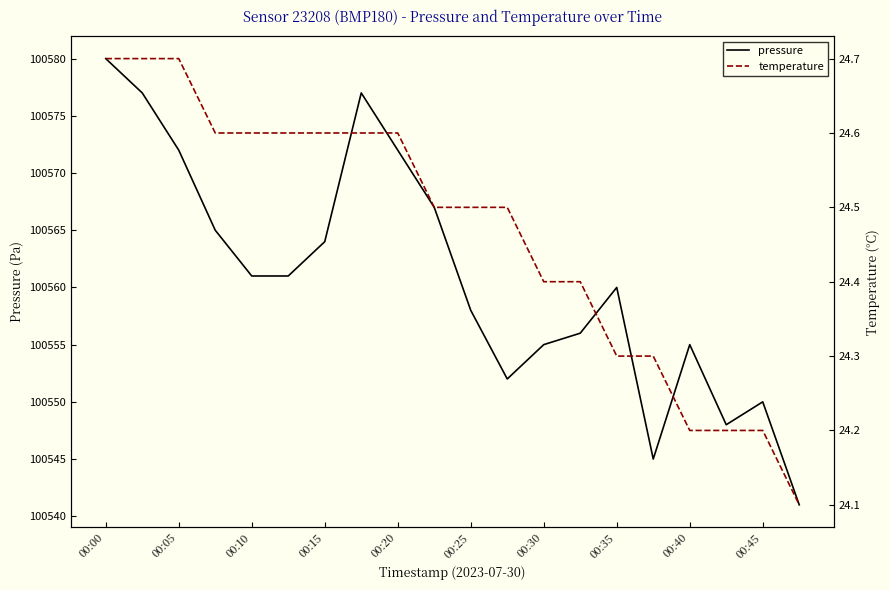

At how many categories does at least one series exceed 17928?

20